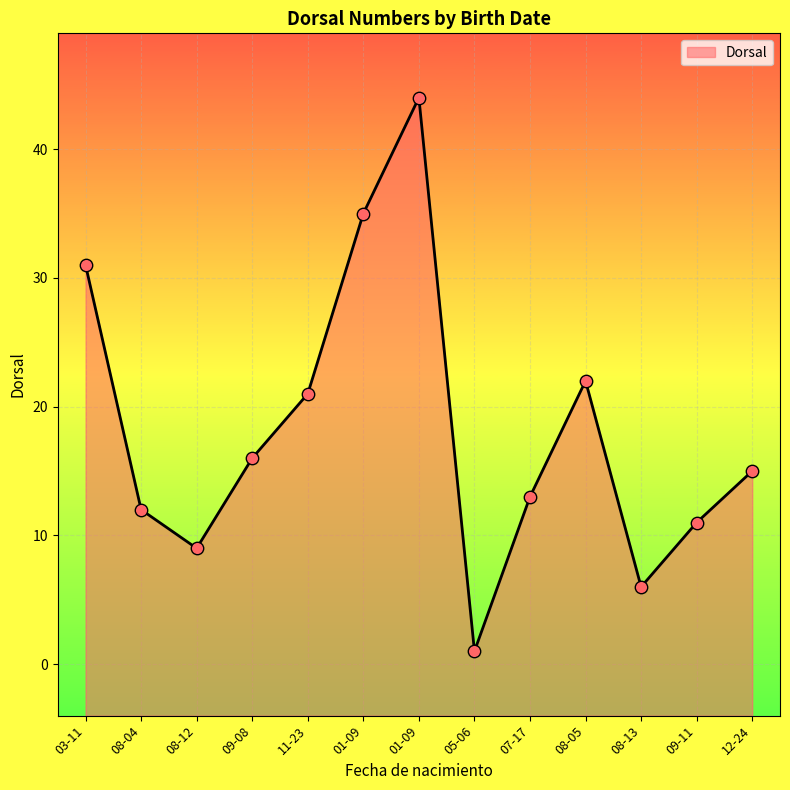

What is the change in value from 11-23 to 09-11?

-10